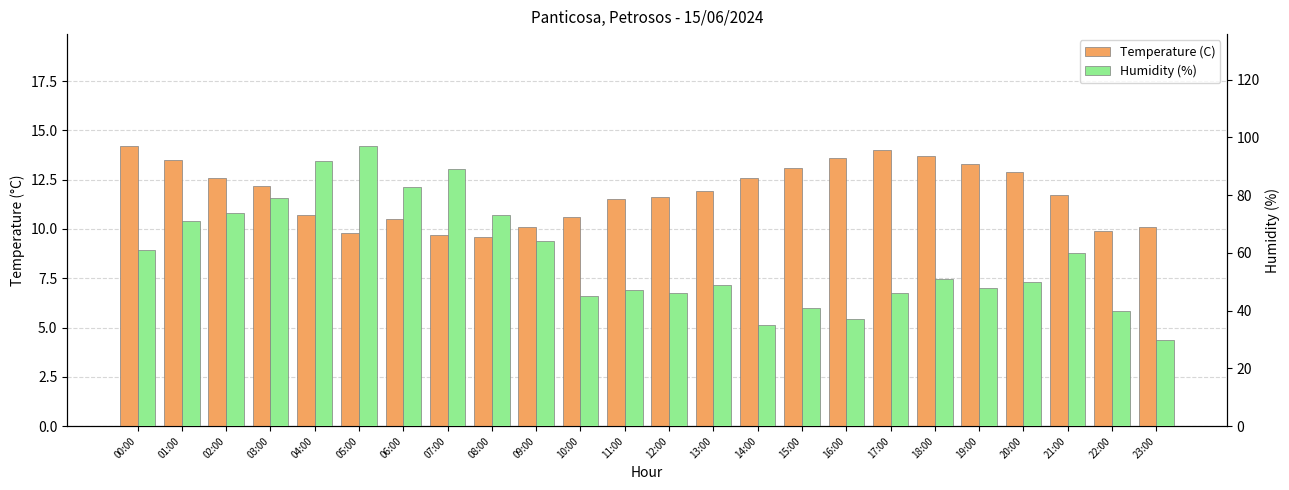

Where is Humidity (%) nearest to the value 63?

09:00